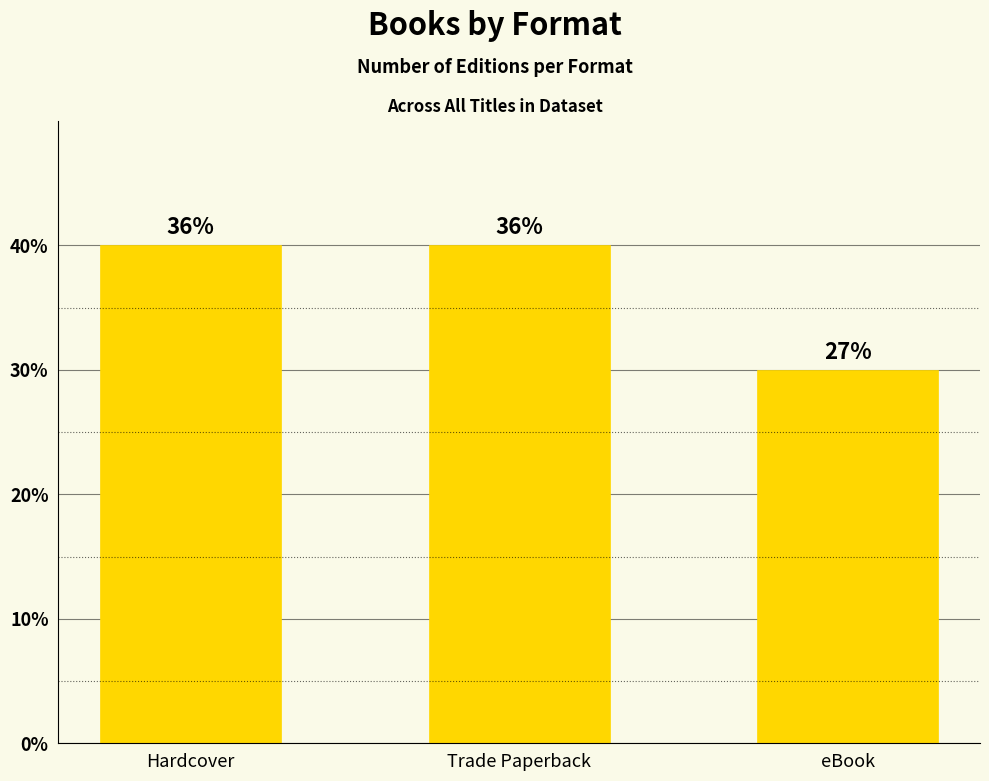

Does the chart contain any negative values?

No